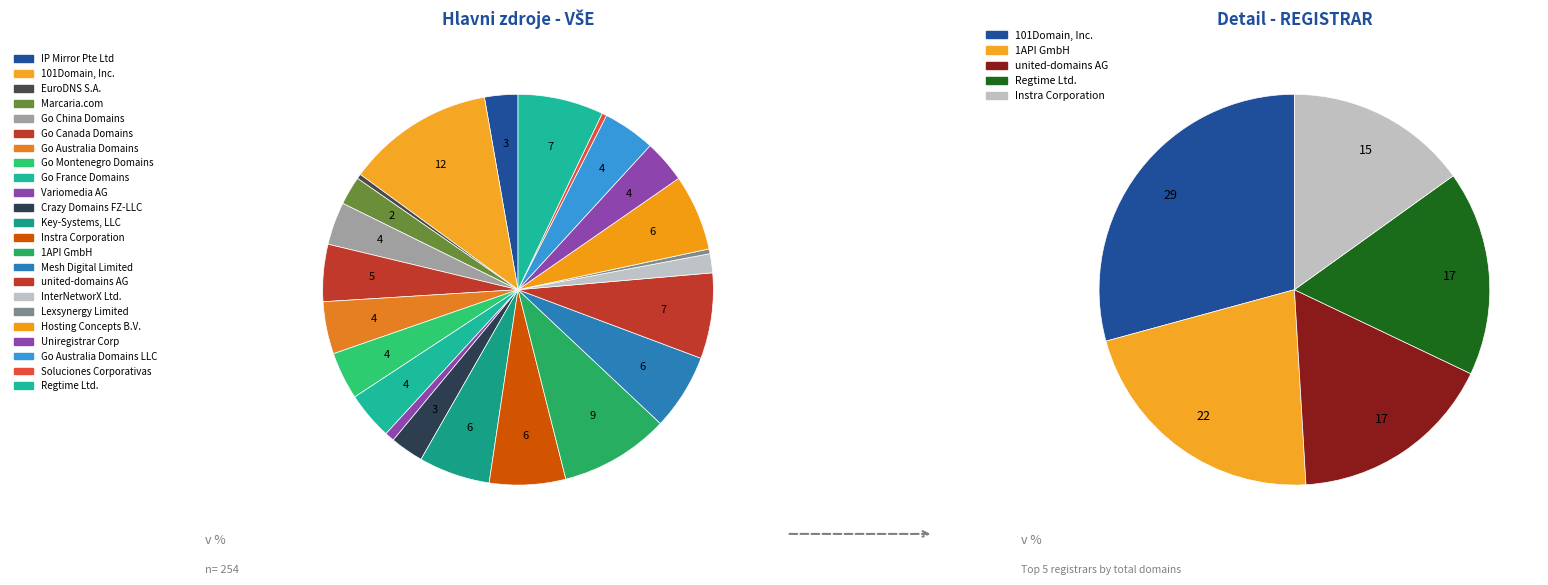

Count the number of slices in the pie.

23